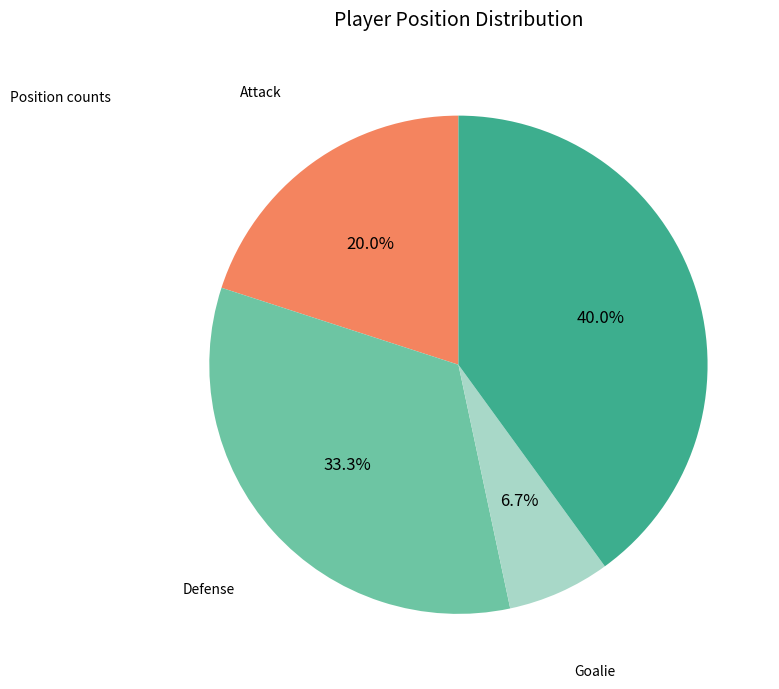

Does any single category account for the majority?

No